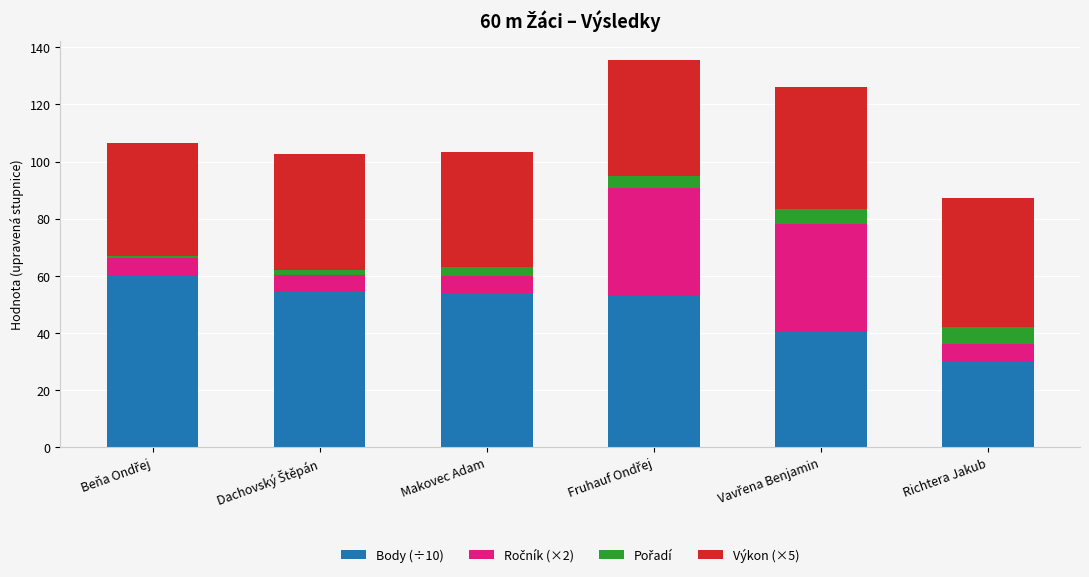

What is the sum of all Body (÷10) values?

291.6